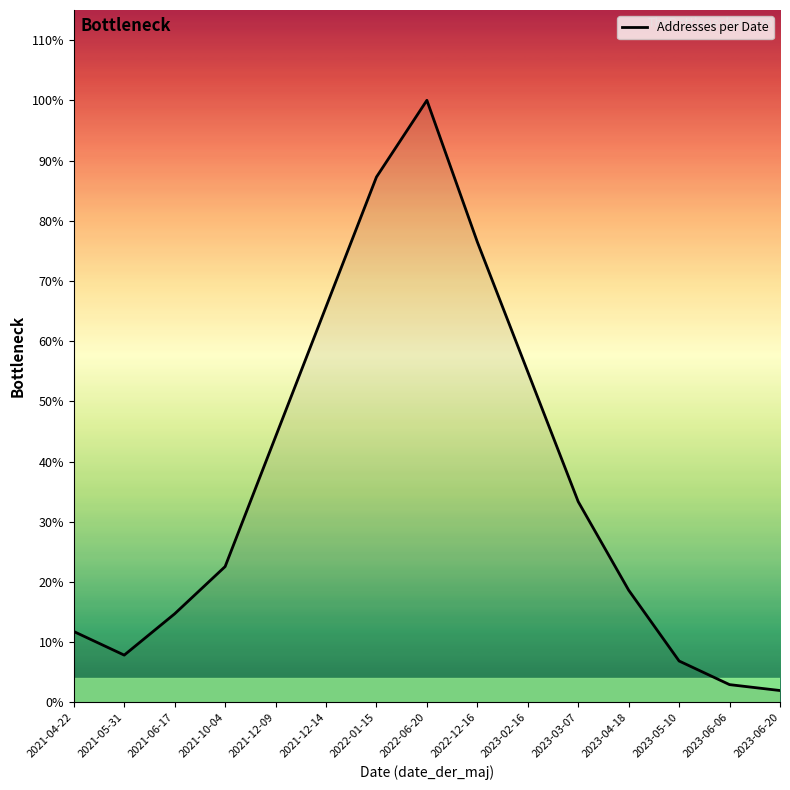

At which category does the data reach its first local valley?

2021-05-31